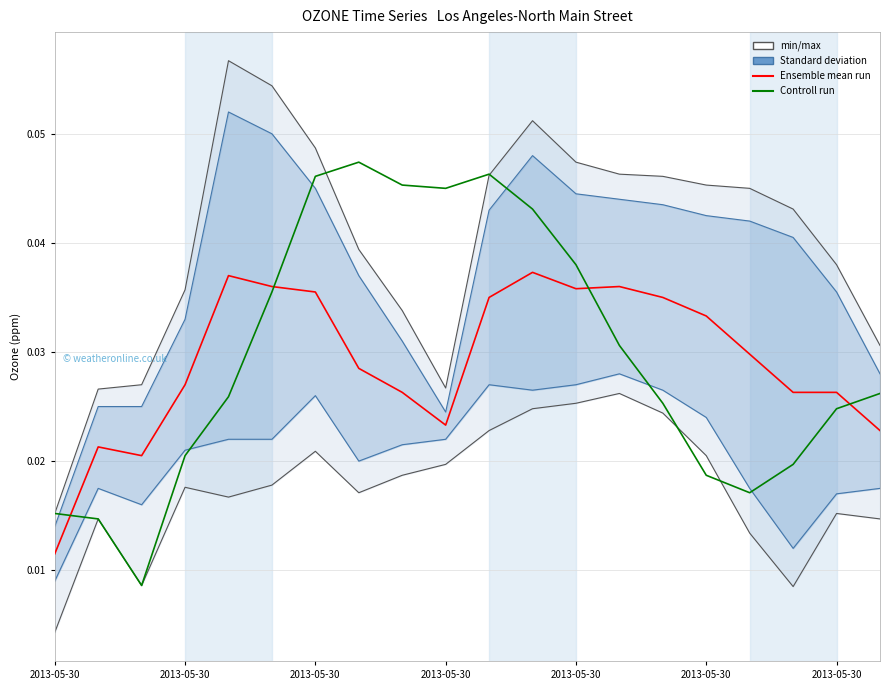

Between which two adjacent categories do Controll run and Ensemble mean run first intersect?

2013-05-30 and 2013-05-30